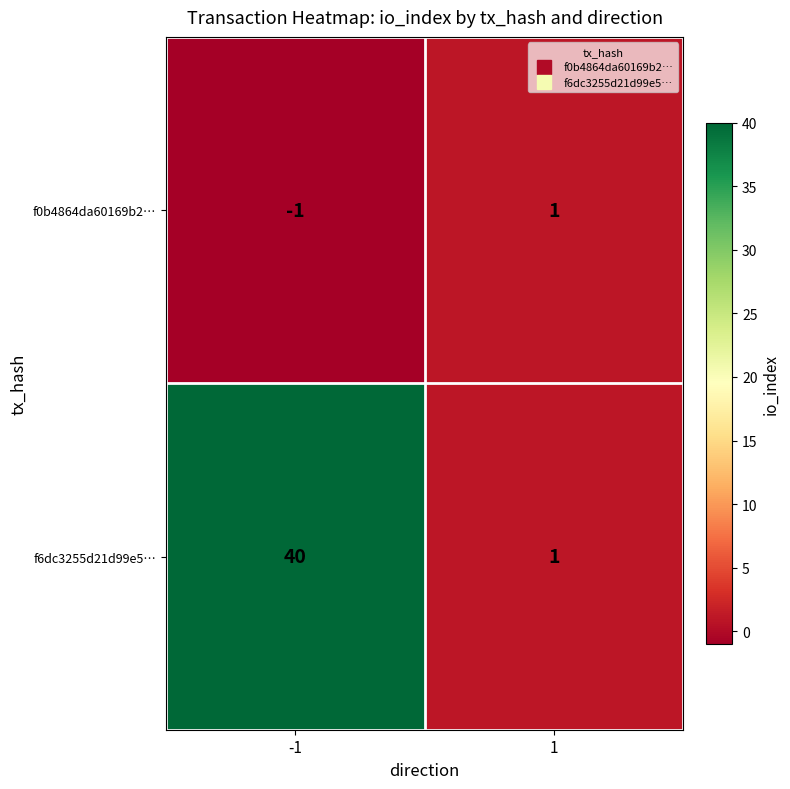

The value of f0b4864da60169b2… at -1 is 0. True or false?

False